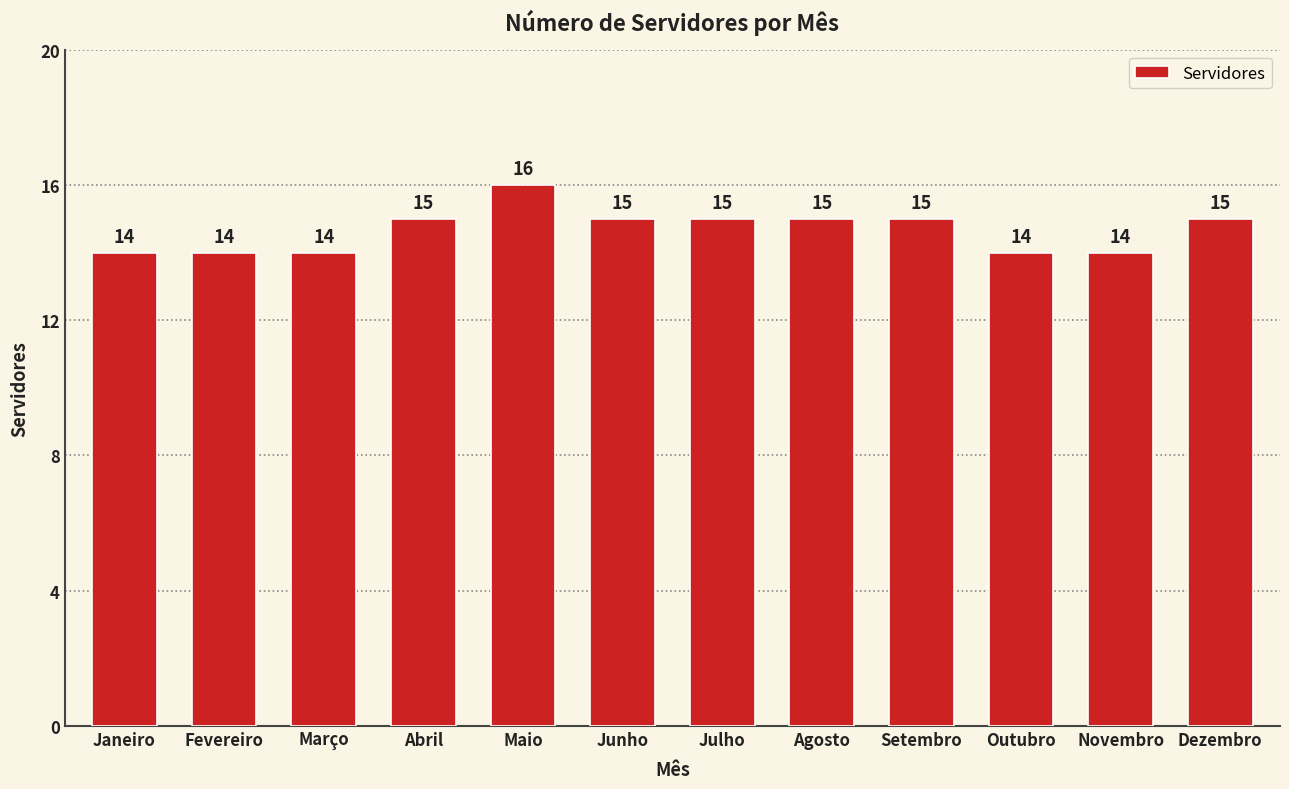

Reading left to right, extract all data points from this chart.

Janeiro=14	Fevereiro=14	Março=14	Abril=15	Maio=16	Junho=15	Julho=15	Agosto=15	Setembro=15	Outubro=14	Novembro=14	Dezembro=15